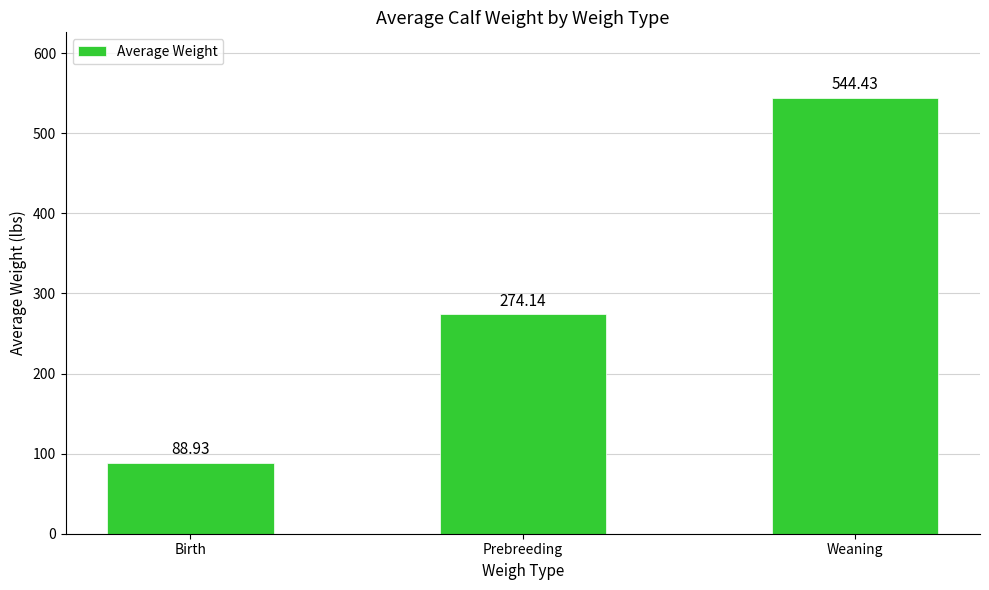

Reading left to right, transcribe all the data shown in this chart.

Birth=88.9	Prebreeding=274.1	Weaning=544.4